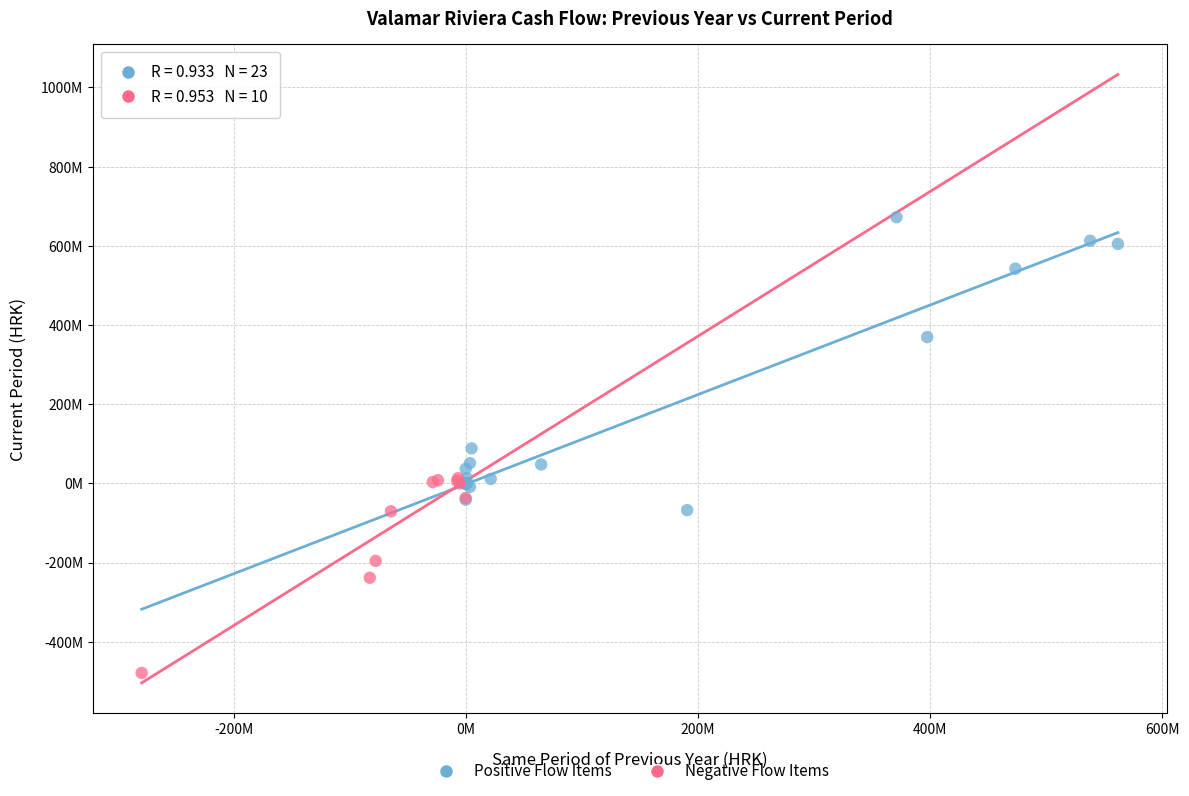

What are all the series names shown in the legend?

Positive Flow Items, Negative Flow Items